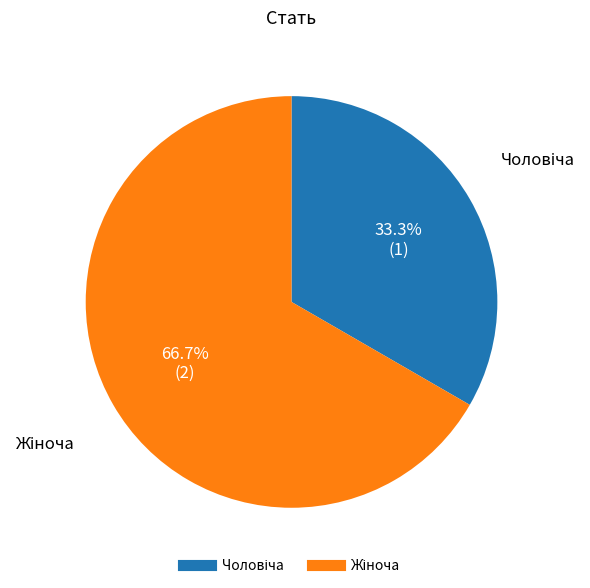

Is there a majority slice in this chart?

Yes